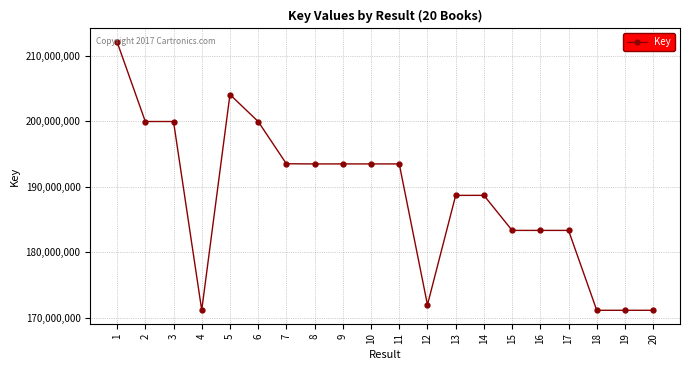

What is the value of the 20th point from the left?

171120698